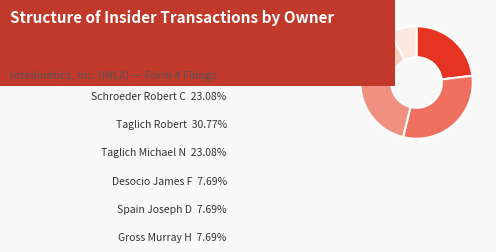

Rank the categories by value from lowest to highest.

Desocio James F, Spain Joseph D, Gross Murray H, Schroeder Robert C, Taglich Michael N, Taglich Robert